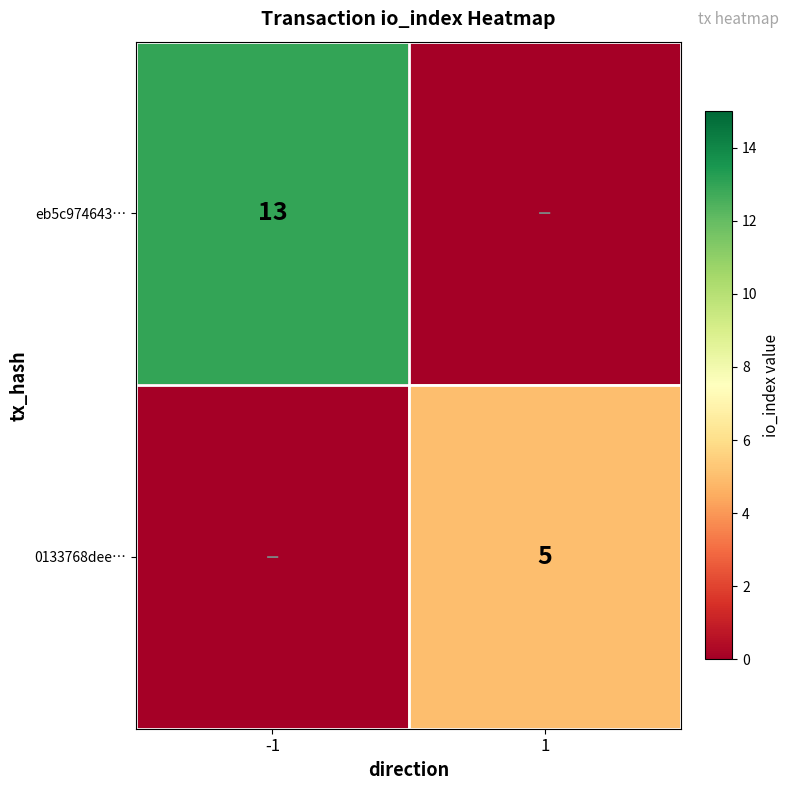

At how many categories does at least one series exceed 10?

1